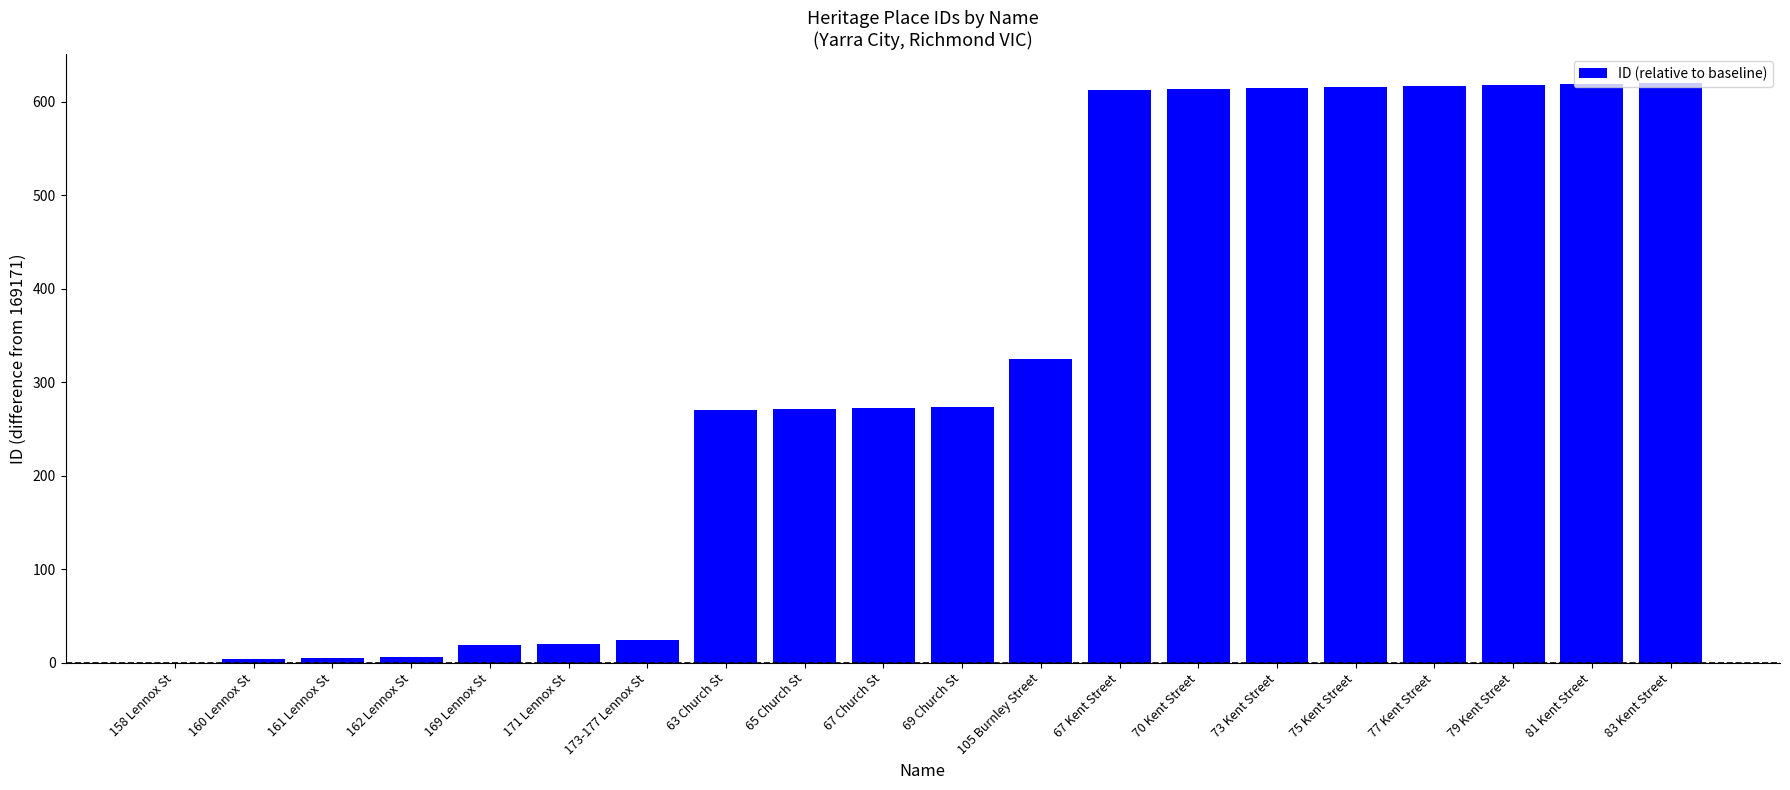

Read the value at 161 Lennox St.

5